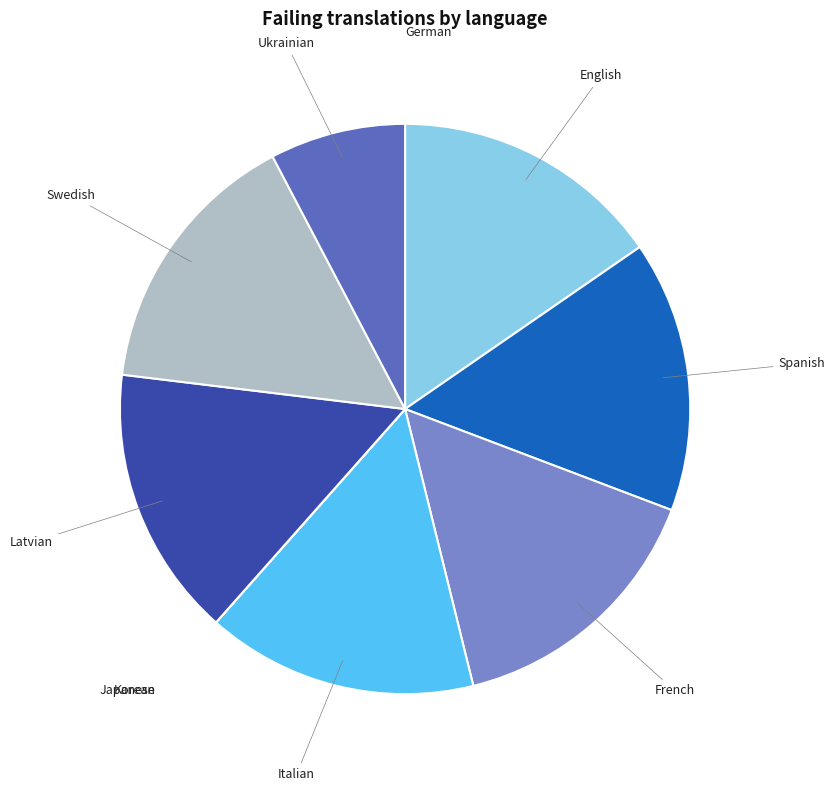

Rank the categories by value from highest to lowest.

English, Spanish, French, Italian, Latvian, Swedish, Ukrainian, German, Japanese, Korean